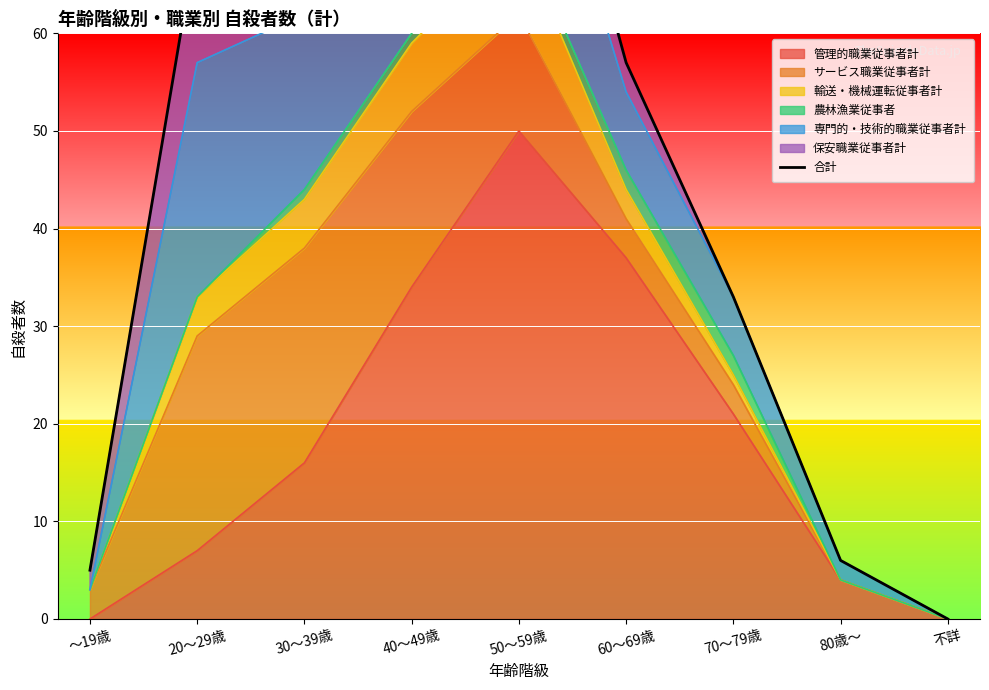

Is it true that 管理的職業従事者計 equals 24 at 50～59歳?

False